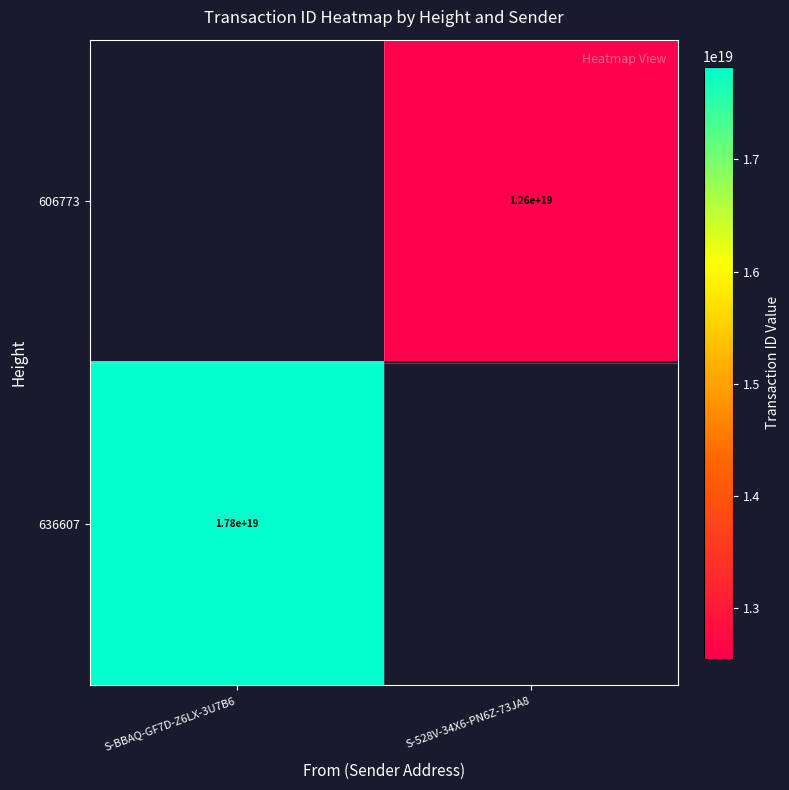

Is it true that 606773 equals 12600000000000000000 at S-528V-34X6-PN6Z-73JA8?

True